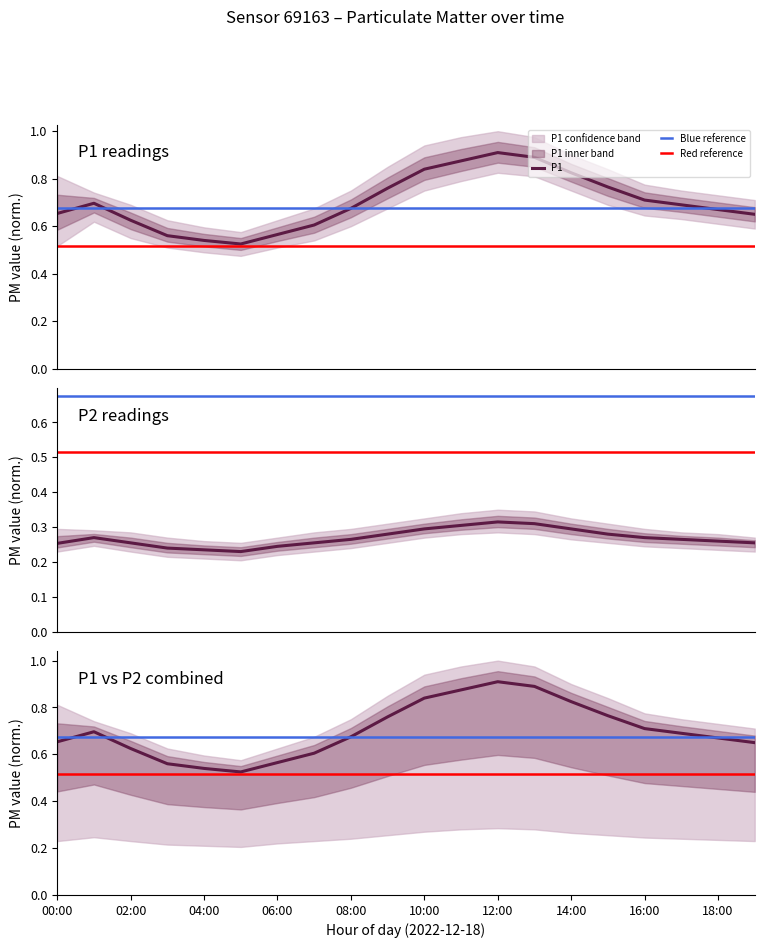

The P1_upper series shows 1.2 at 11:00. True or false?

False